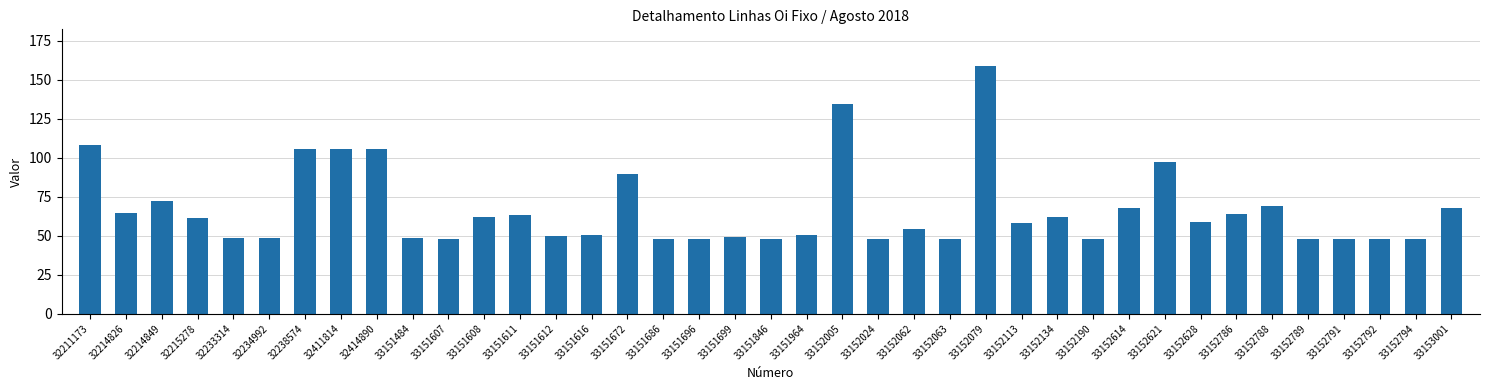

The value at 33152134 is 61.8. True or false?

True